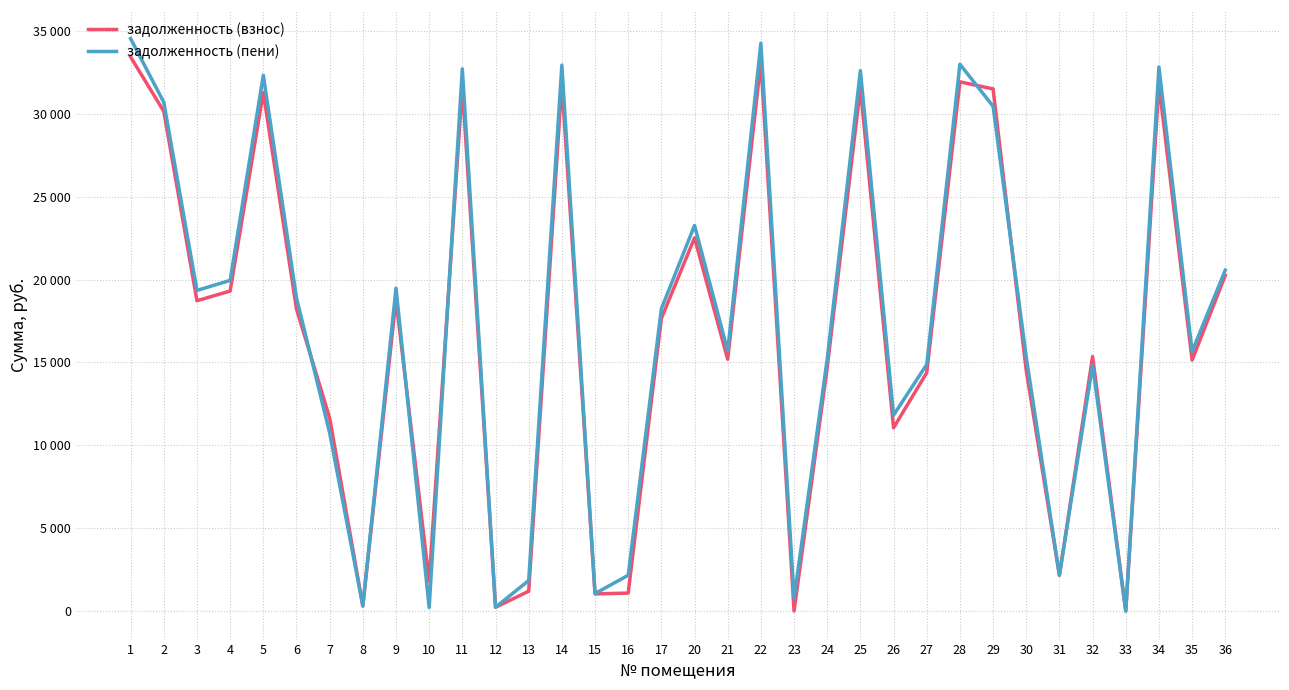

What are all the series names shown in the legend?

задолженность (взнос), задолженность (пени)